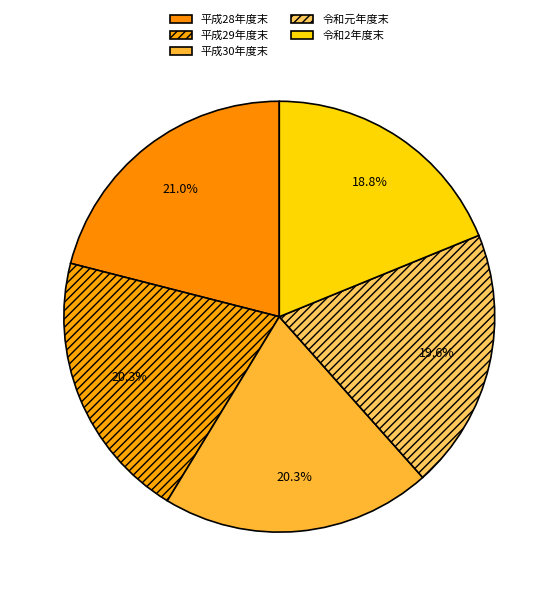

To the nearest percent, what portion does 平成30年度末 represent?

20%